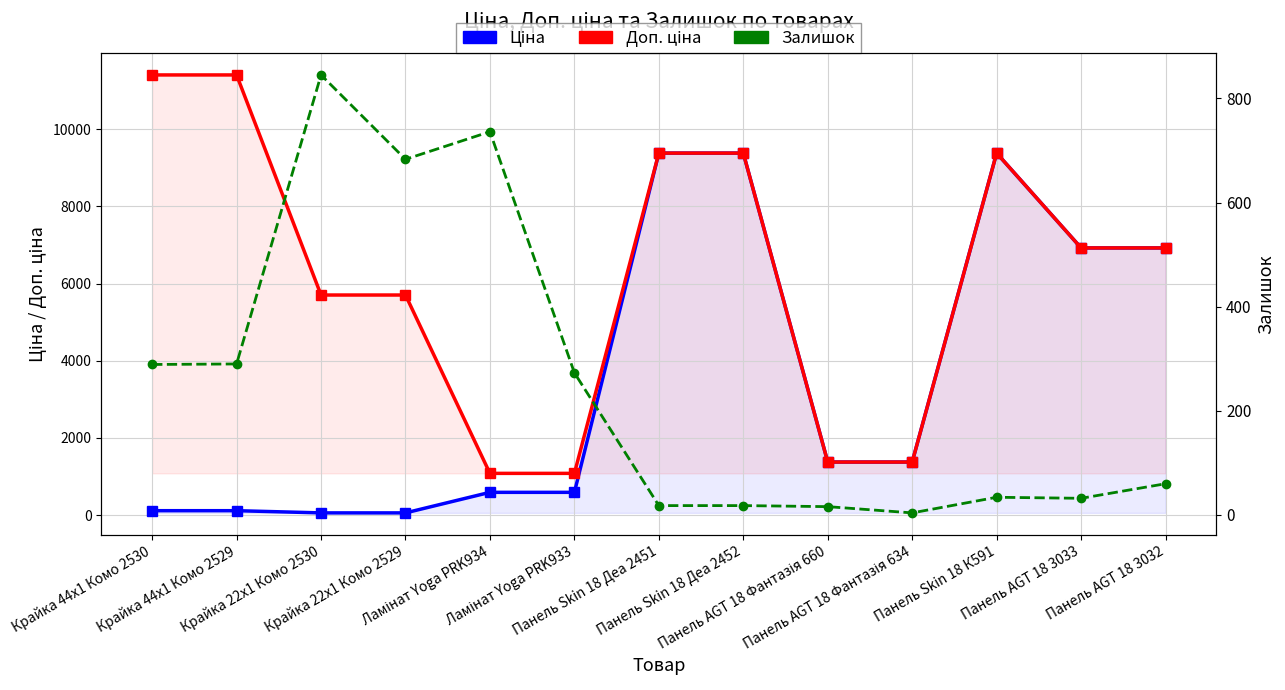

What is the value of the Залишок point at the 2nd from the left?

290.0